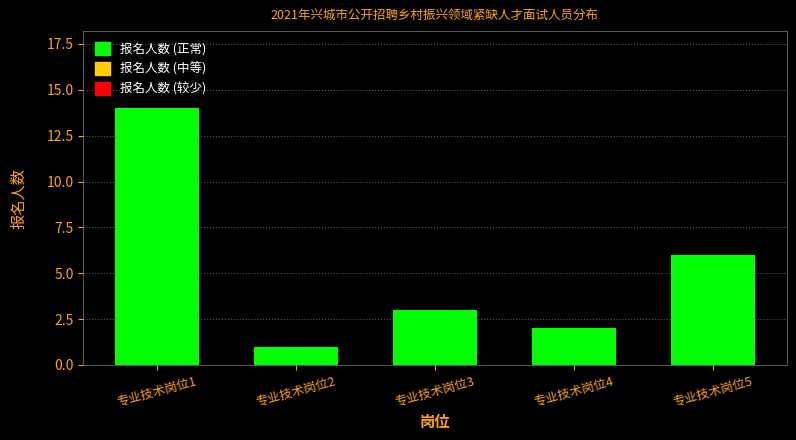

Reading left to right, what are all the values shown in this chart?

14	1	3	2	6